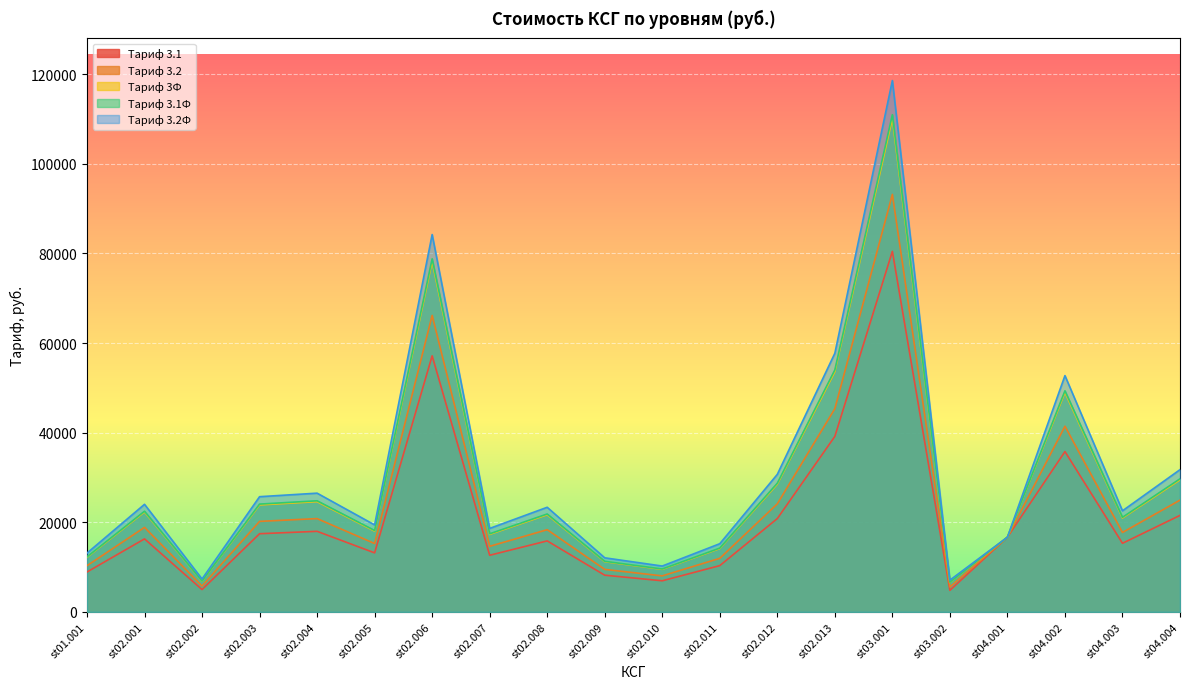

True or false: Тариф 3.2Ф and Тариф 3.1Ф intersect in this chart.

False